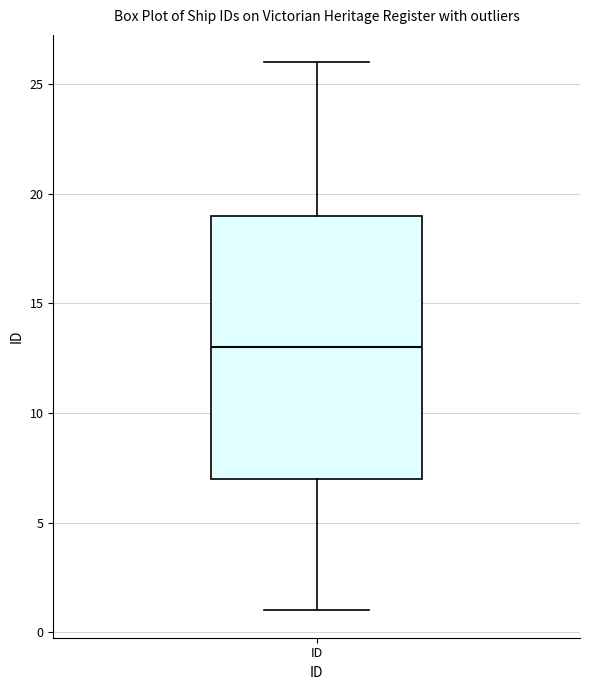

Transcribe this box plot: give where the median line is, the range the box spans, and where the two whiskers end, as read against the y-axis. The values are not printed on the chart, so give them approximately, as read against the axis.

median 13, box 7 to 19, whiskers 1 to 26